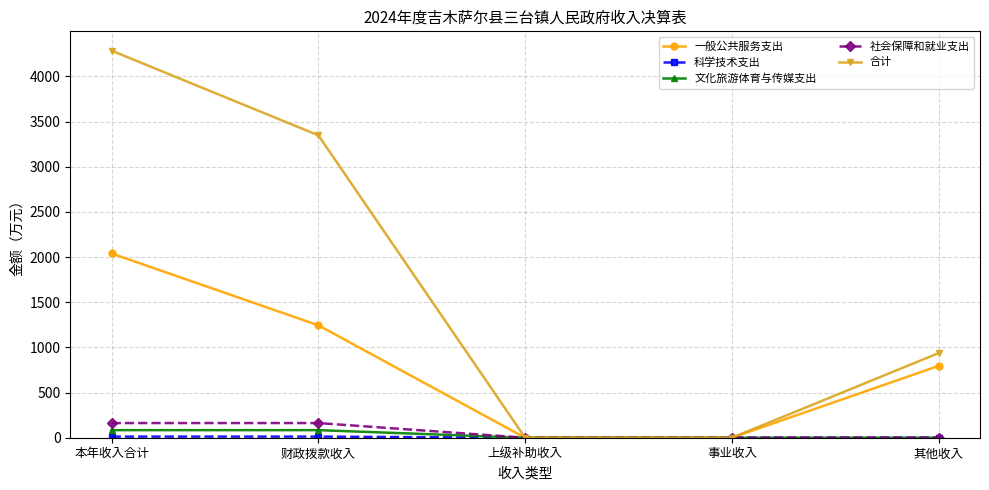

How many series are shown in this chart?

5